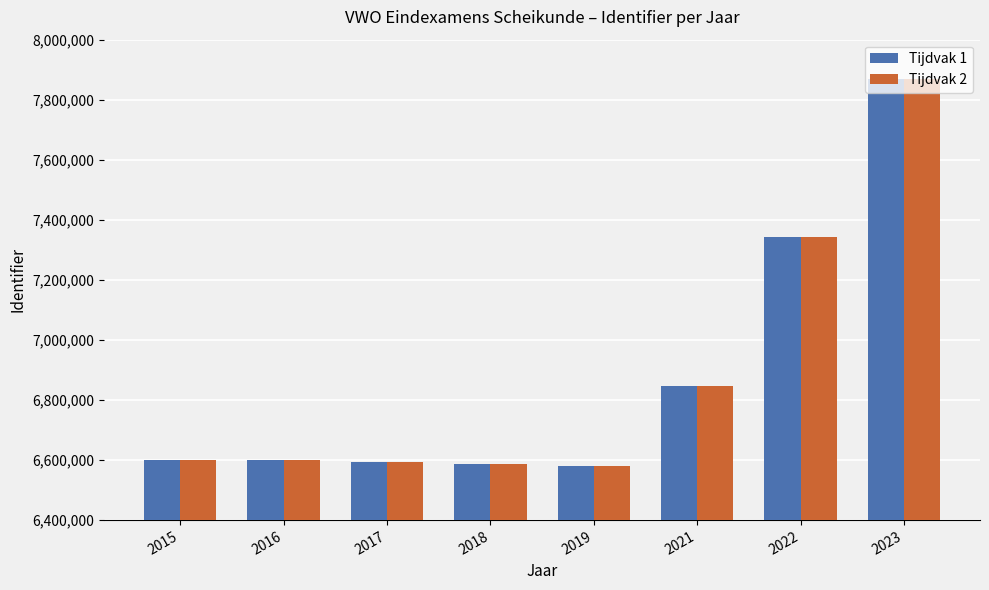

At which category is the sum across all series the highest?

2023